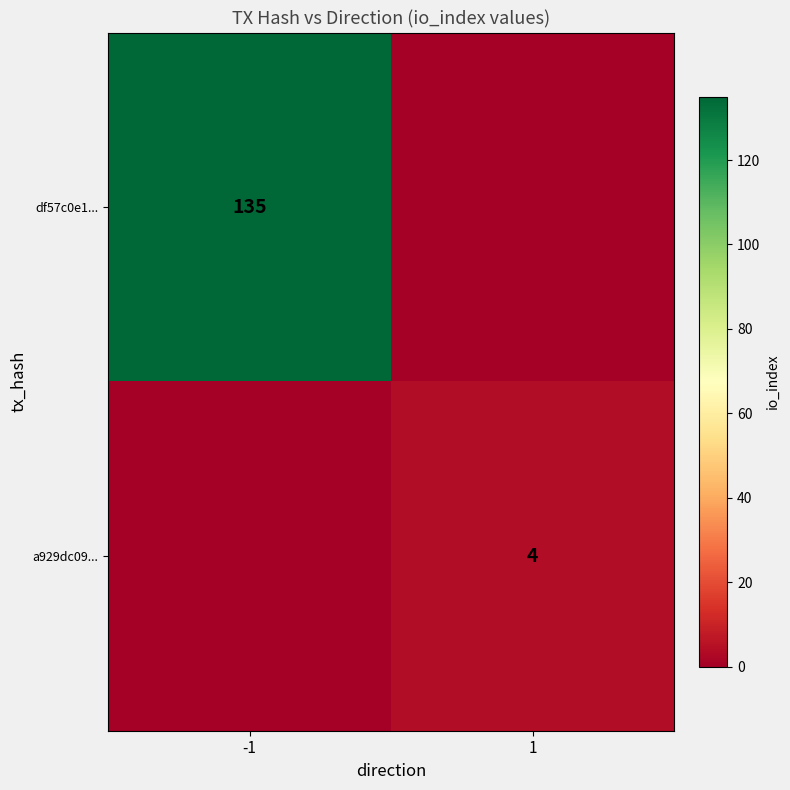

What is the total value across all series at -1?

135